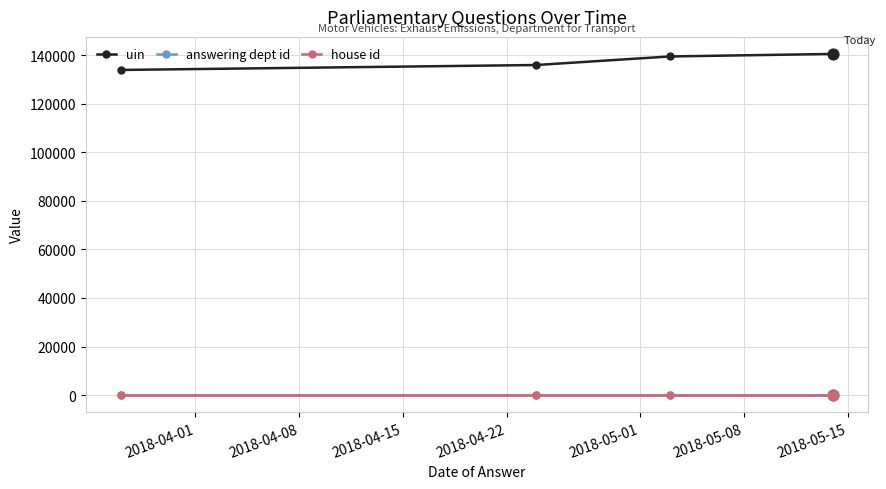

What is the maximum value for uin?

140537